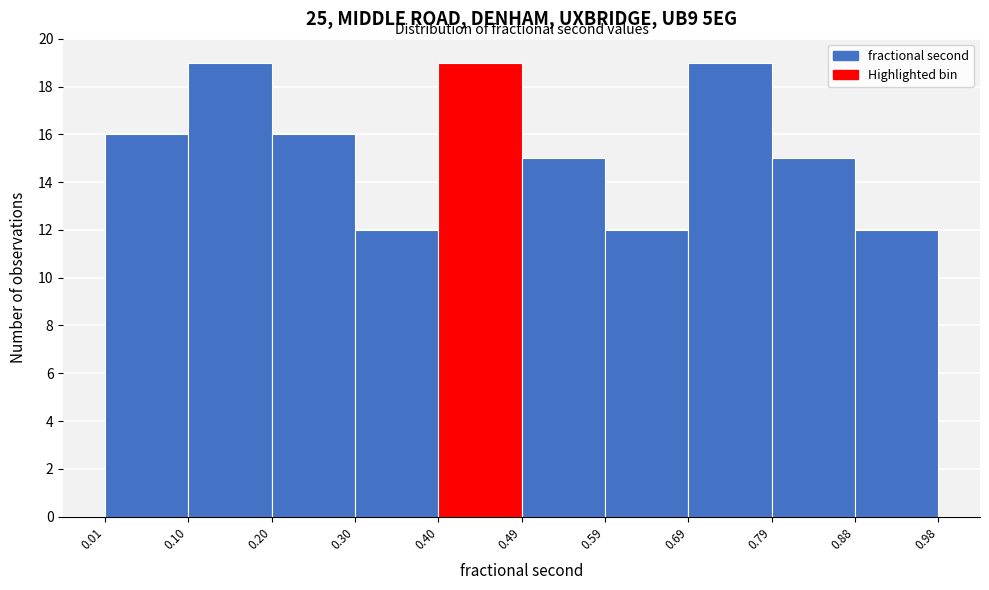

Reading left to right, transcribe this chart: for each bar, give the range it covers on the x-axis and its height. The values are not printed on the chart, so give them approximately, as read against the axis.

0.01 to 0.10: 16
0.10 to 0.20: 19
0.20 to 0.30: 16
0.30 to 0.40: 12
0.40 to 0.49: 19
0.49 to 0.59: 15
0.59 to 0.69: 12
0.69 to 0.79: 19
0.79 to 0.88: 15
0.88 to 0.98: 12